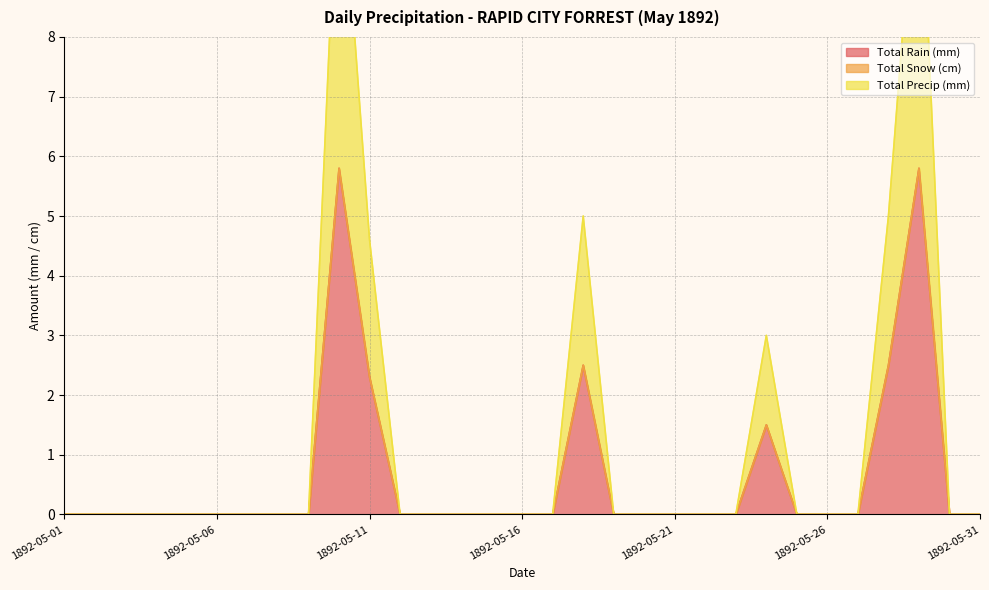

At which category does Total Precip (mm) reach its first local peak?

1892-05-10